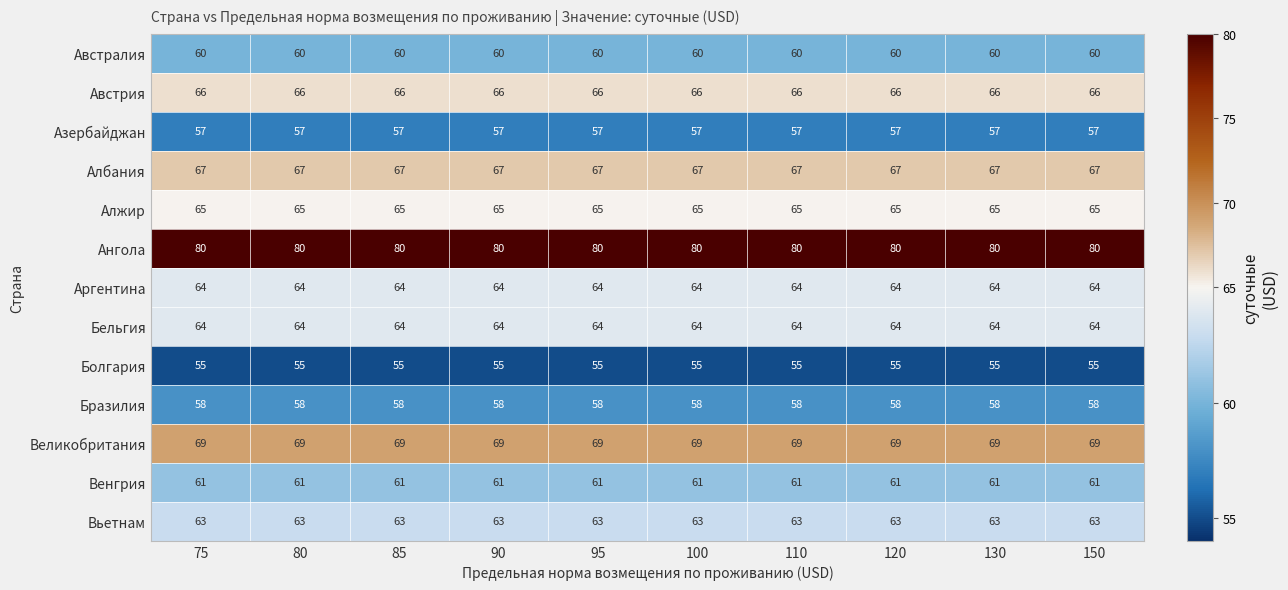

What is the sum of the Алжир values at 95 and 75?

130